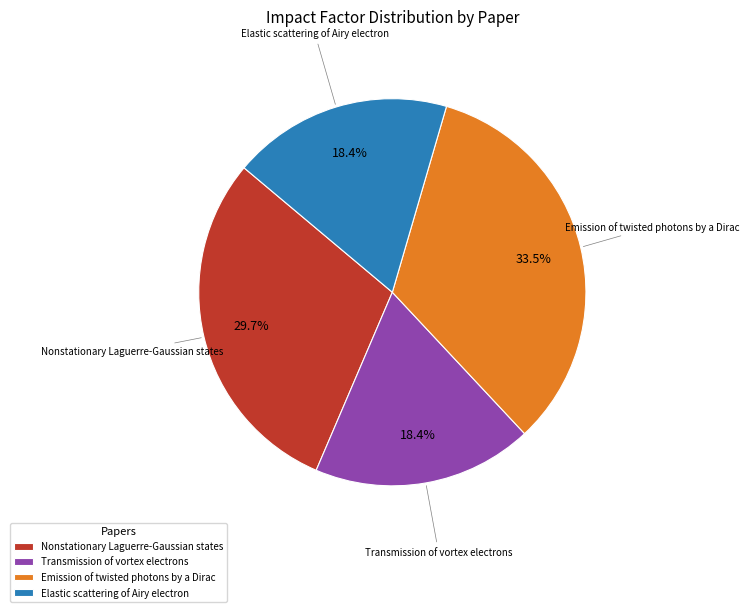

What is the ratio of the value at Transmission of vortex electrons to the value at Nonstationary Laguerre-Gaussian states?

0.6